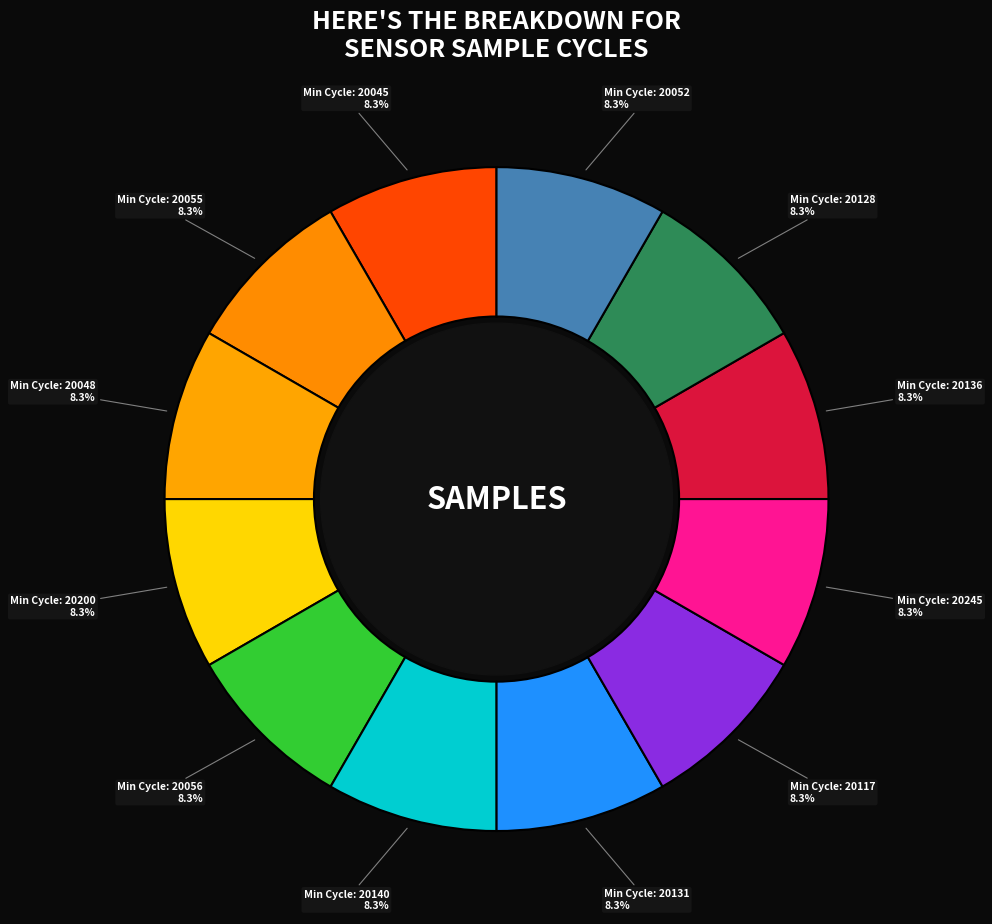

How many slices are in this pie chart?

12